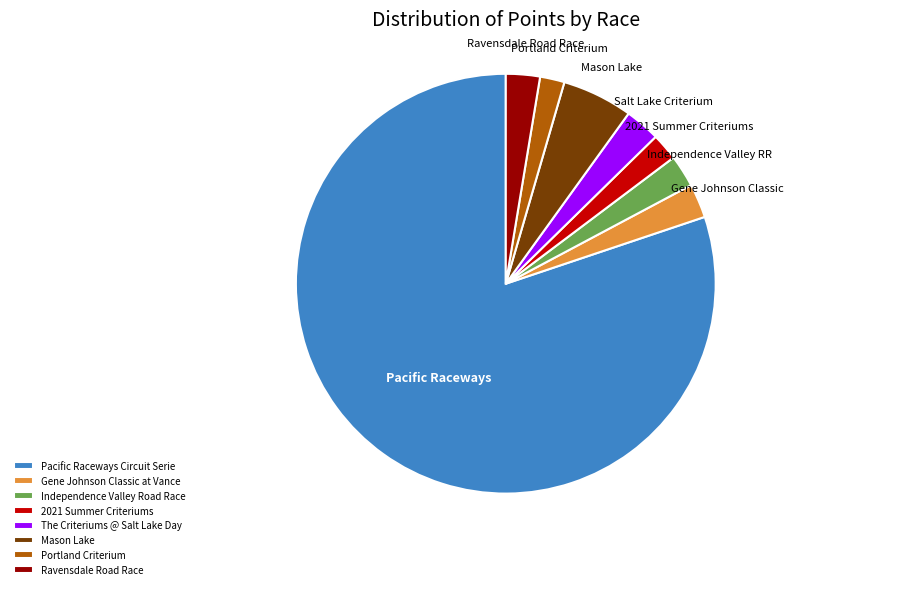

What is the ratio of the value at Mason Lake to the value at Portland Criterium?

2.9